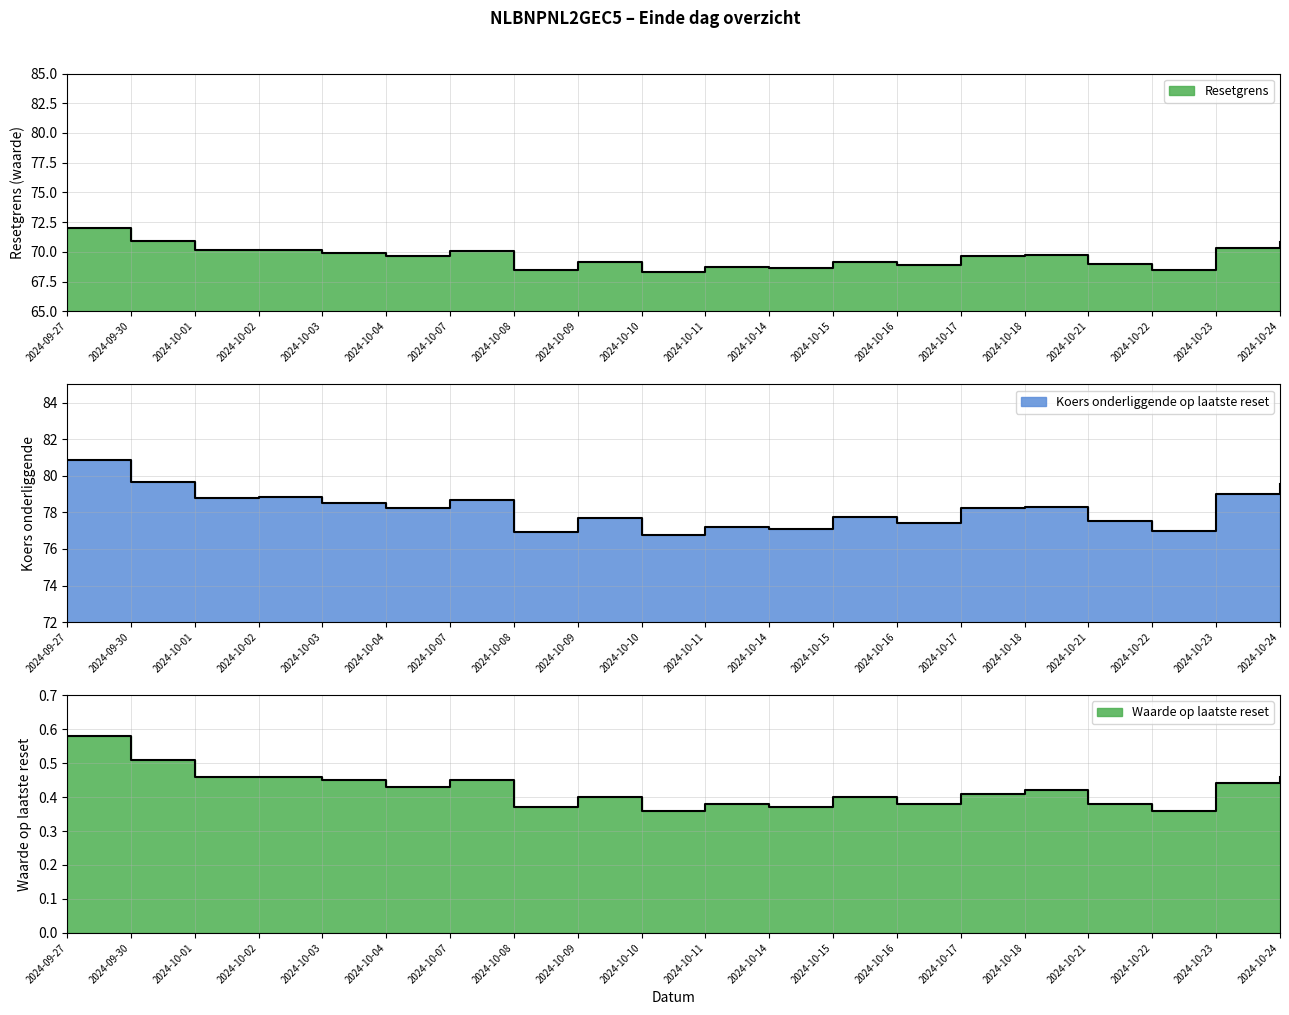

How many interior local peaks does the Resetgrens series have?

6